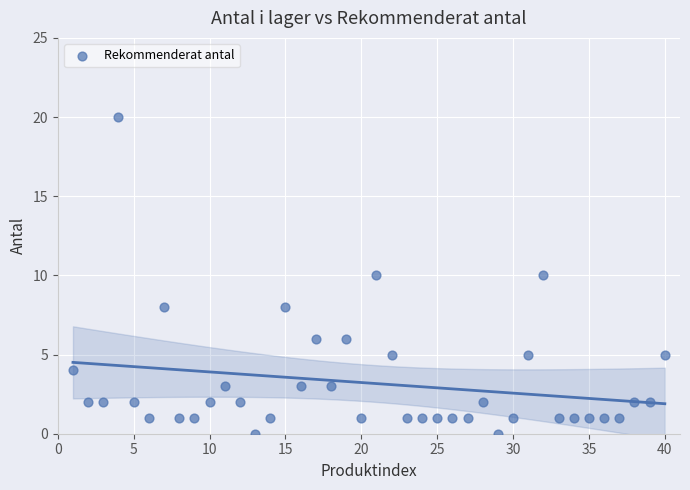

What is the range of X values (max minus min)?

39